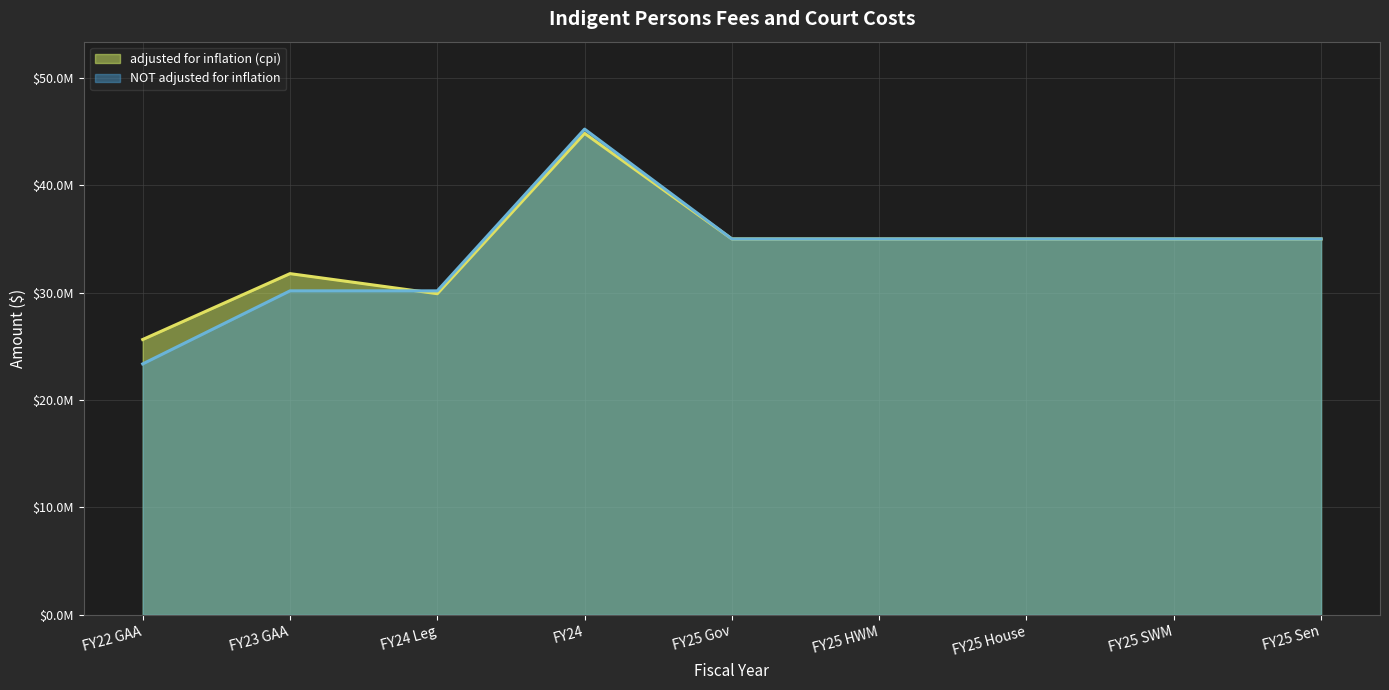

What is the difference between the maximum and second lowest values in the adjusted for inflation (cpi) series?

14928402